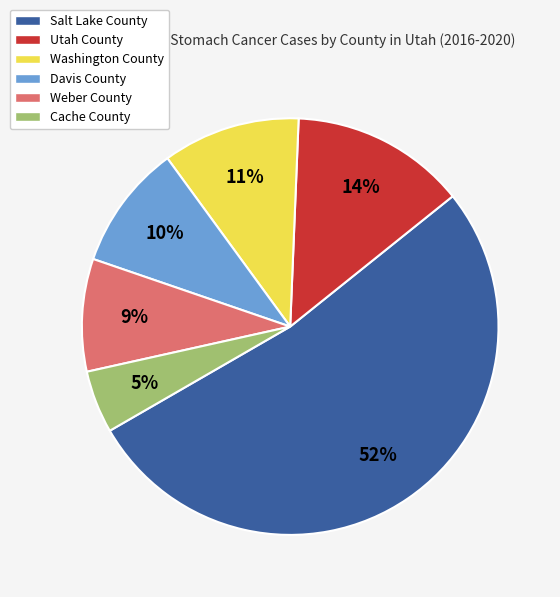

Between Salt Lake County and Washington County, which is larger?

Salt Lake County